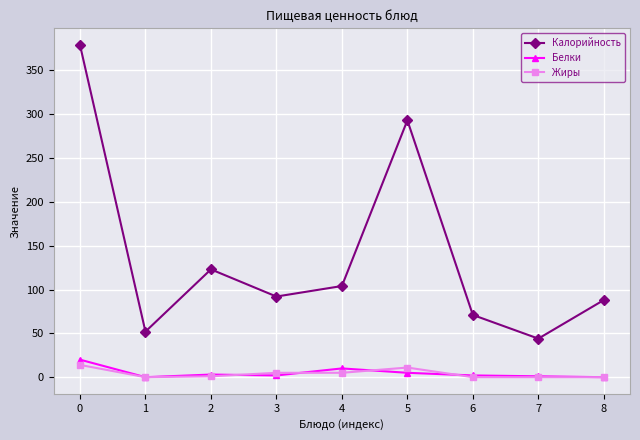

Between 1 and 4, which series saw the biggest shift?

Калорийность